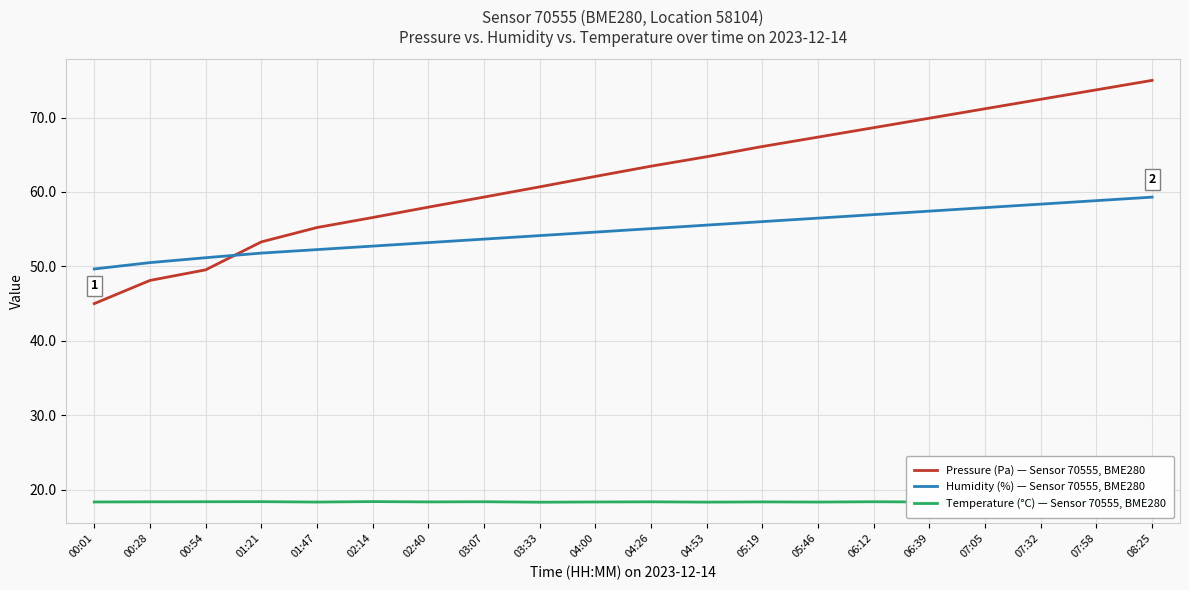

The Temperature (°C) — Sensor 70555, BME280 series shows 18.4 at 00:01. True or false?

True